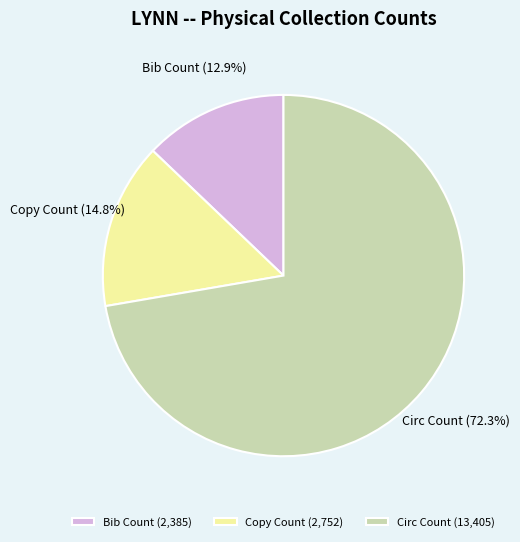

Is the sum of Circ Count and Copy Count greater than half?

Yes